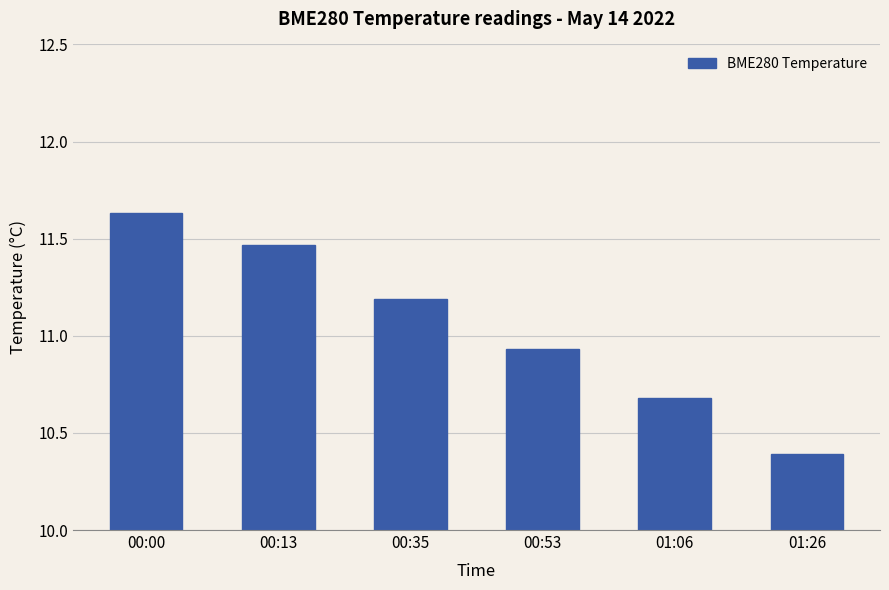

What is the change in value from 00:00 to 00:13?

-0.2